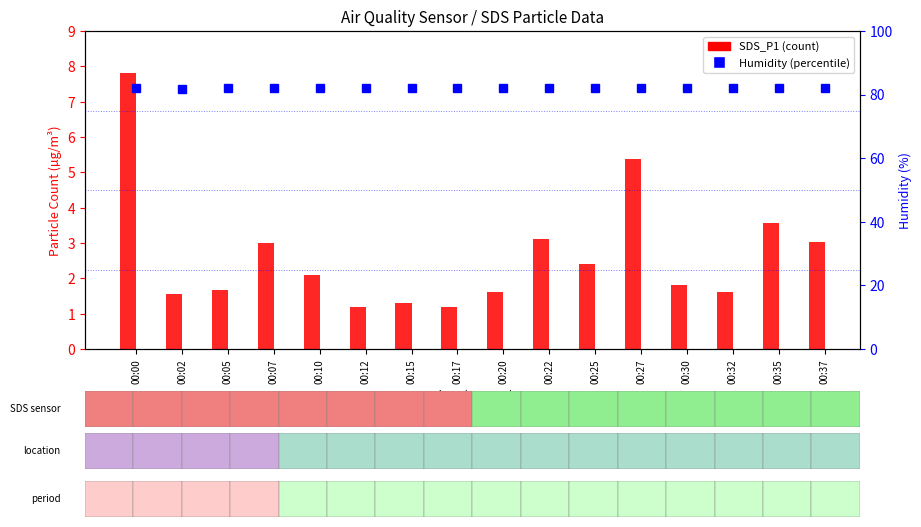

How many series are shown in this chart?

2